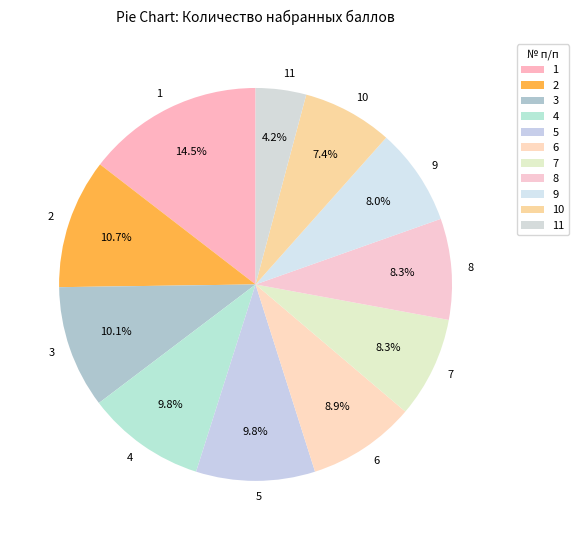

How many slices are in this pie chart?

11